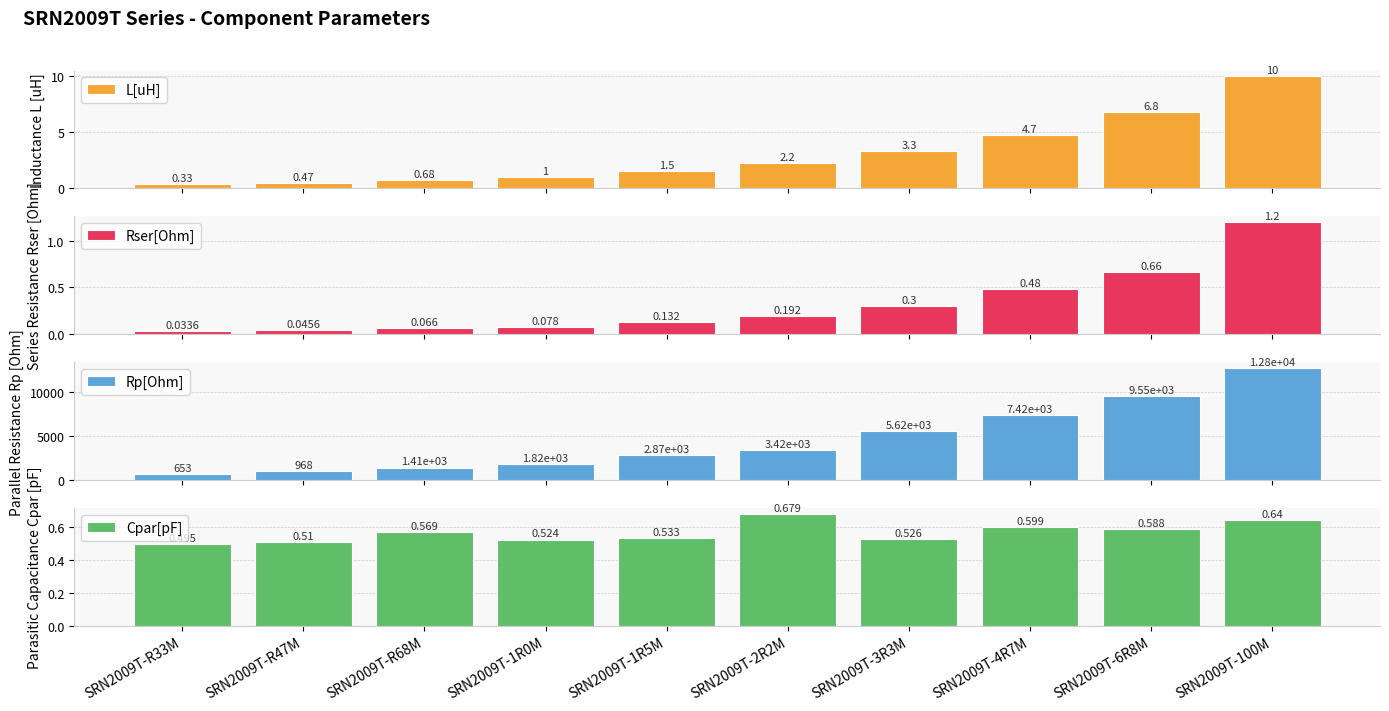

What is the difference between the maximum and second lowest values in the Cpar[pF] series?

0.2